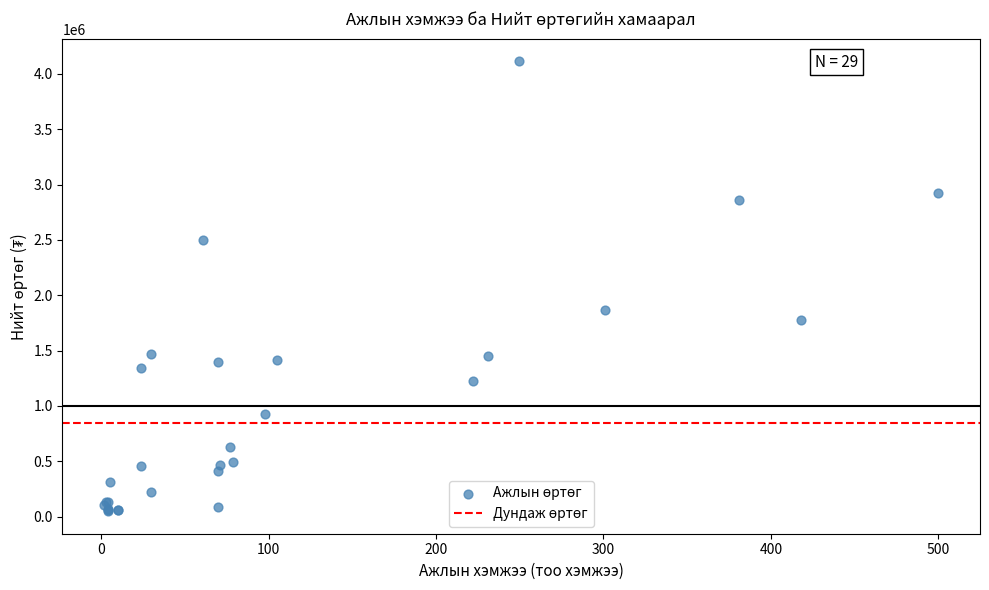

What Y value in the scatter plot is closest to 2081550?

1866200